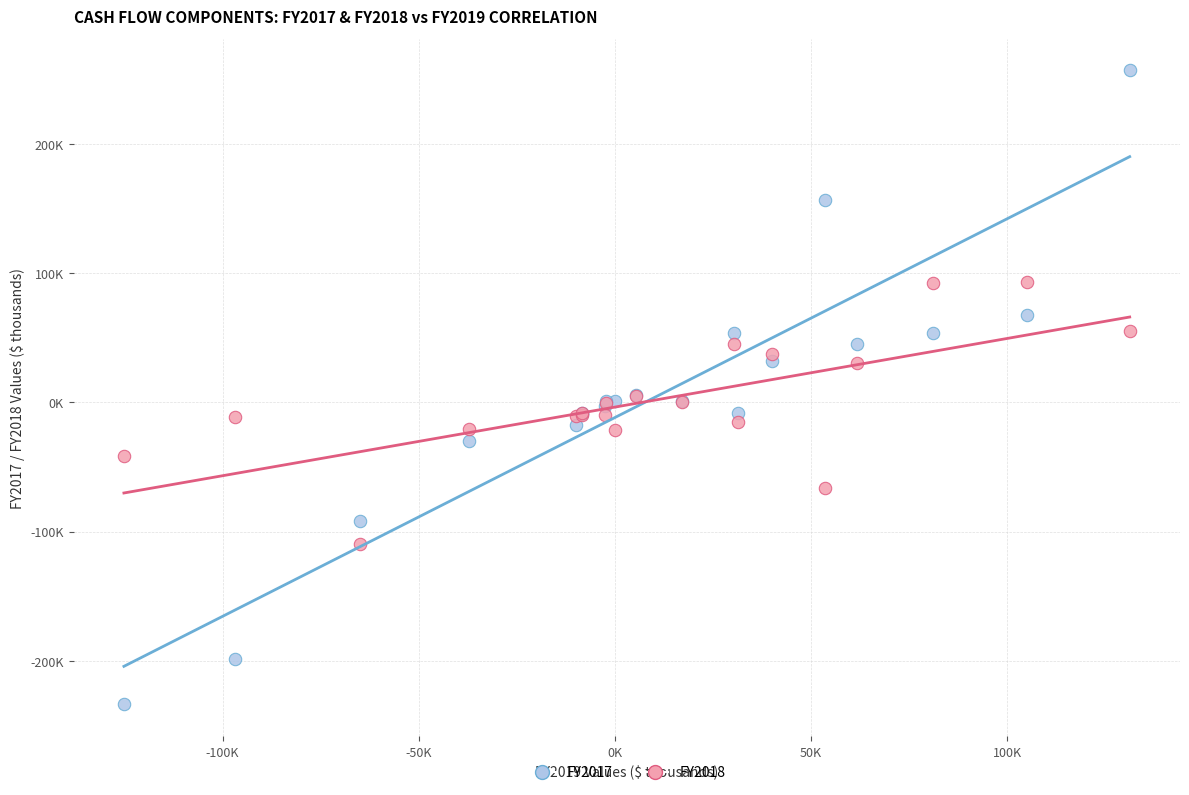

Which series contains the lowest Y value?

FY2017